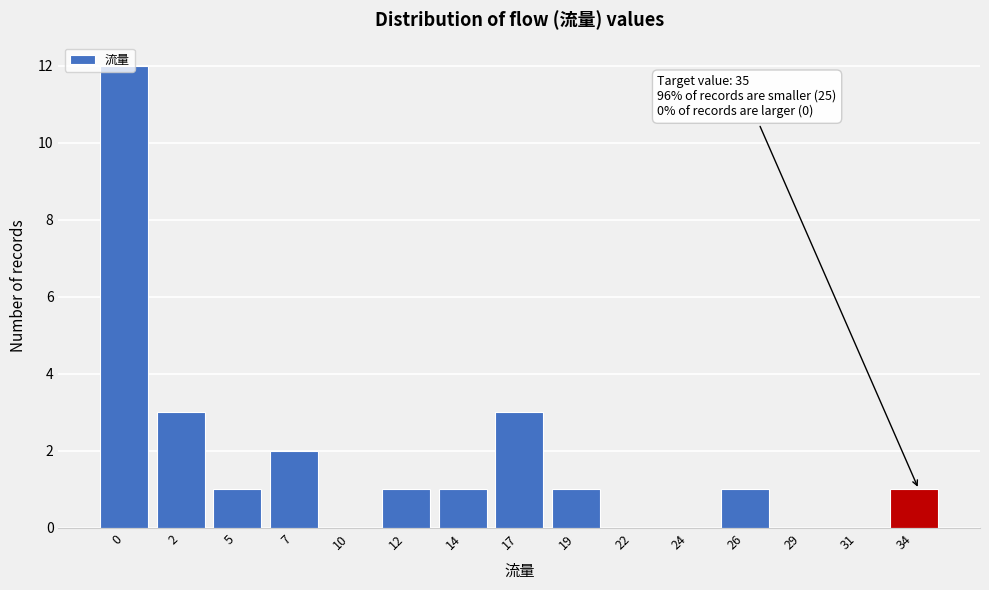

Is it true that the value at 7 is 1?

False